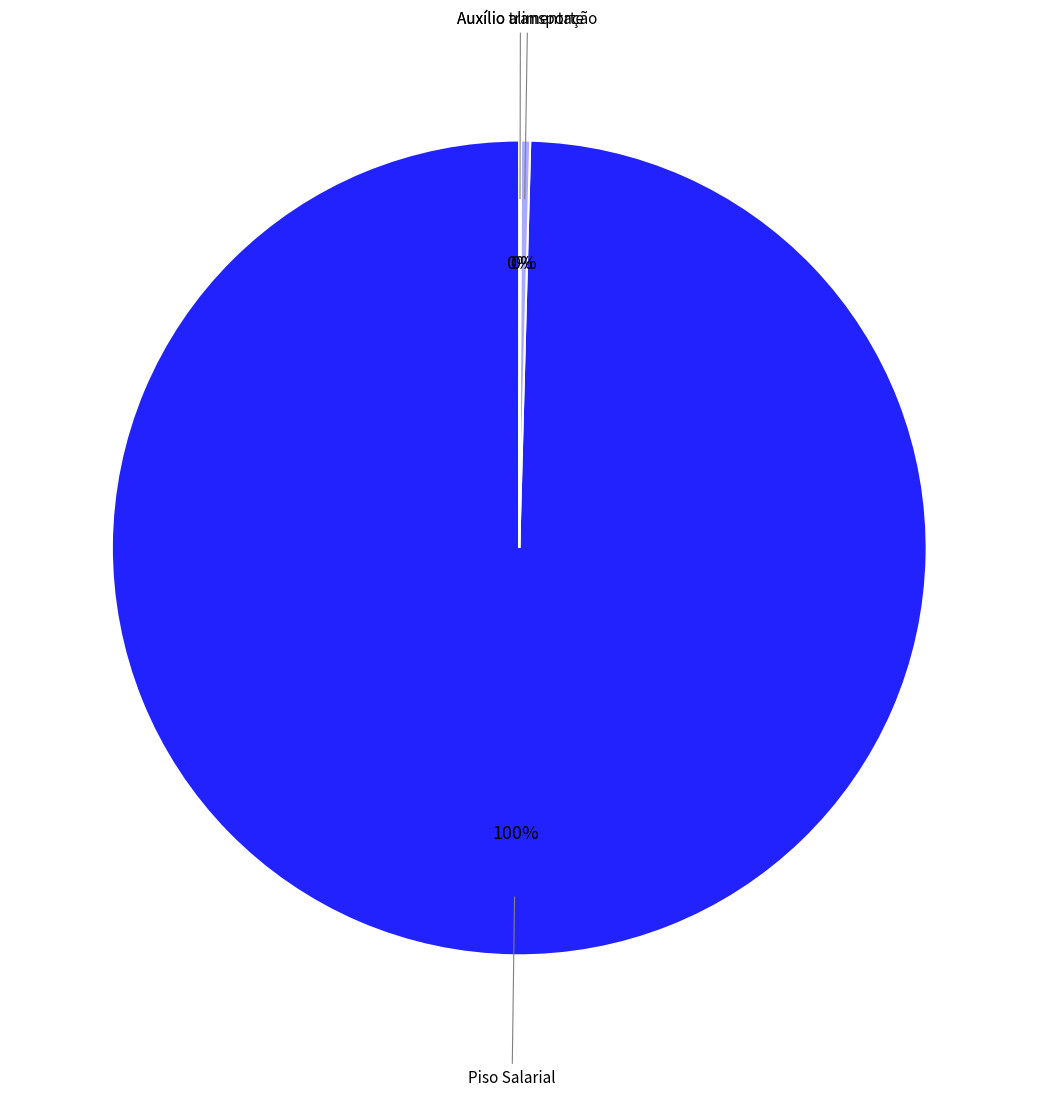

To the nearest percent, what percentage of the pie is Piso Salarial?

100%